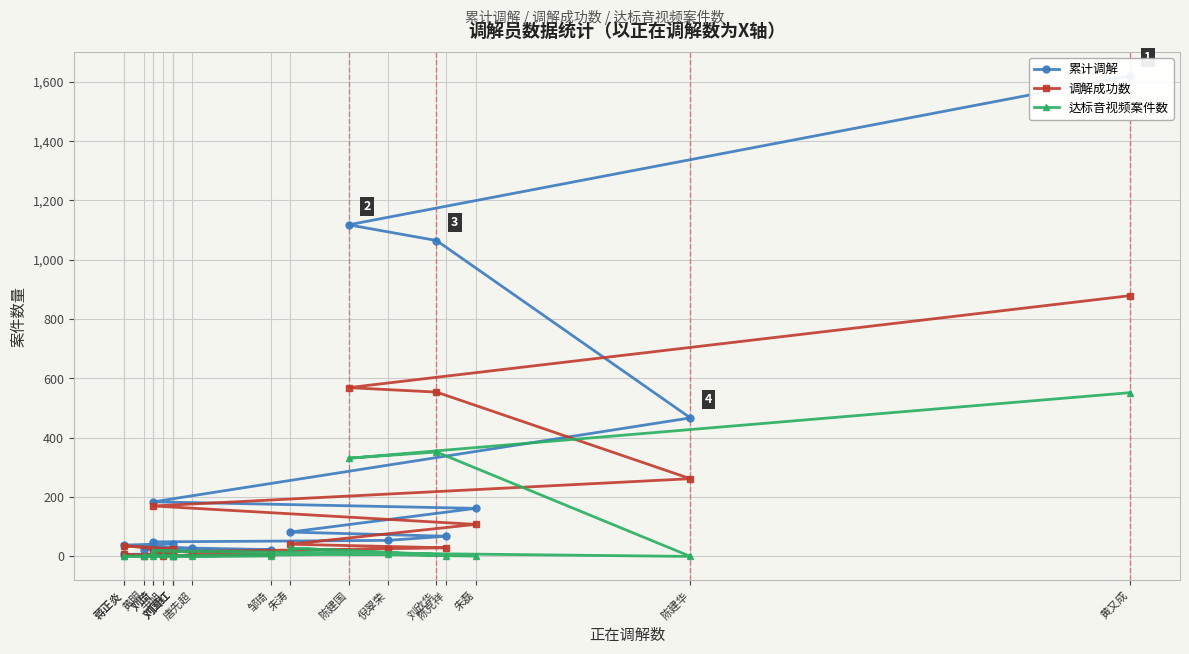

List the labels in order of 达标音视频案件数 value, largest first.

黄又成, 刘欣华, 陈建国, 朱涛, 刘琦, 倪翠荣, 刘国红, 尹旭, 陈克祥, 刘国红, 邹琦, 黄明, 朱磊, 蒋正炎, 陈建华, 刘琦, 蒋正炎, 唐先超, 刘国红